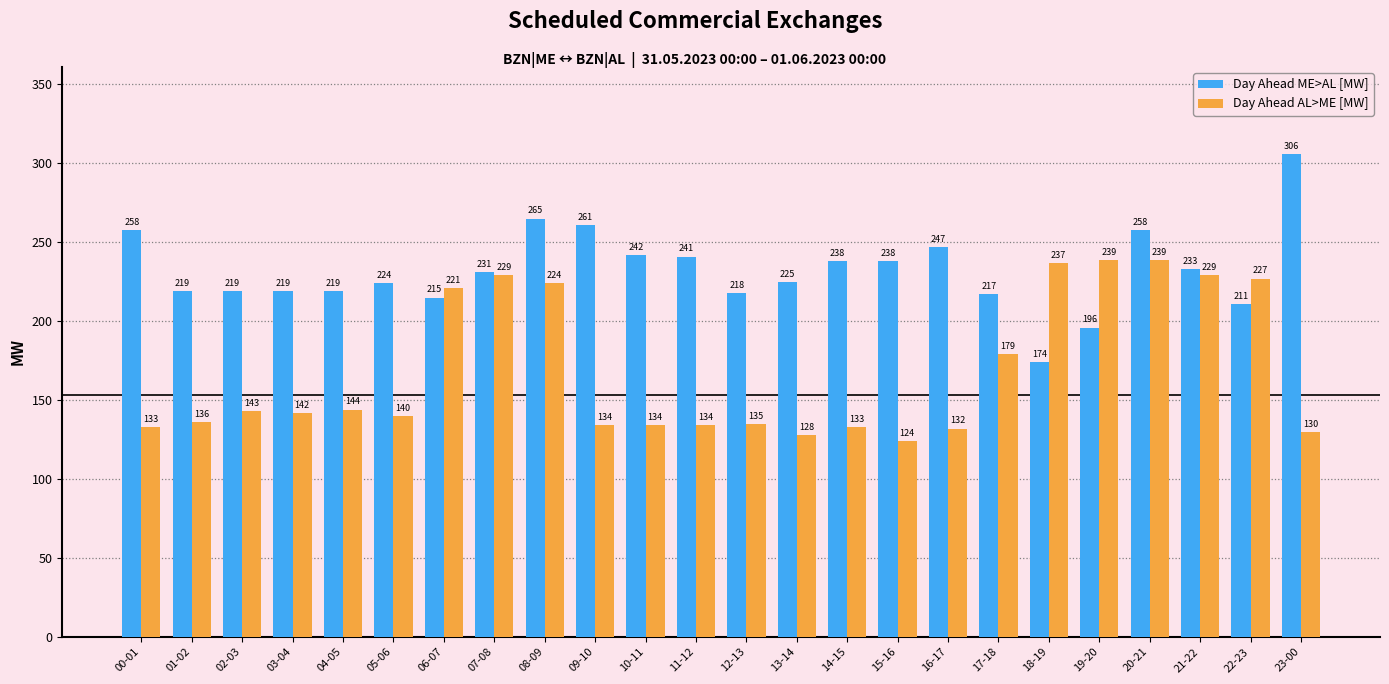

How many bars are there in total?

48